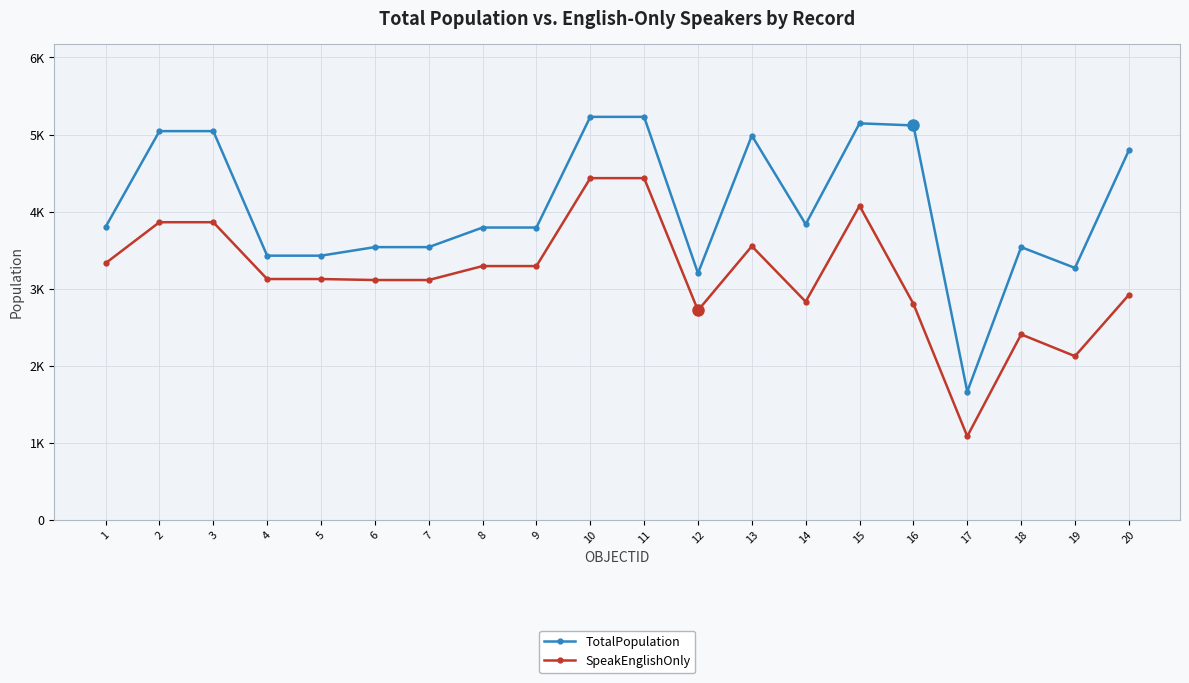

Where does the SpeakEnglishOnly series first go above 3125?

1